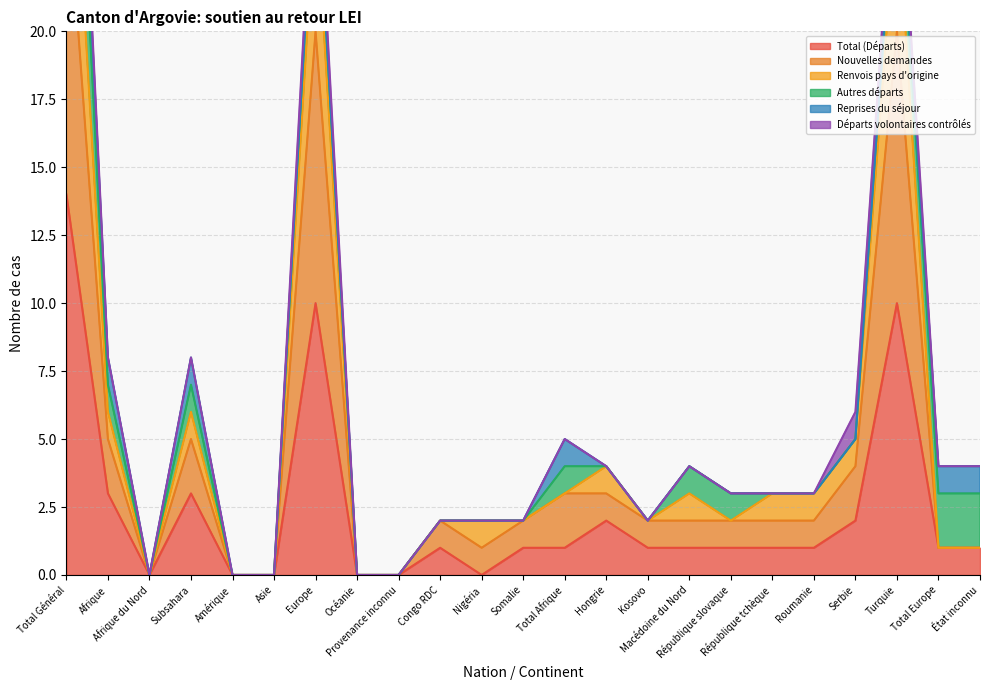

Which series has the largest total across all categories?

Renvois pays d'origine